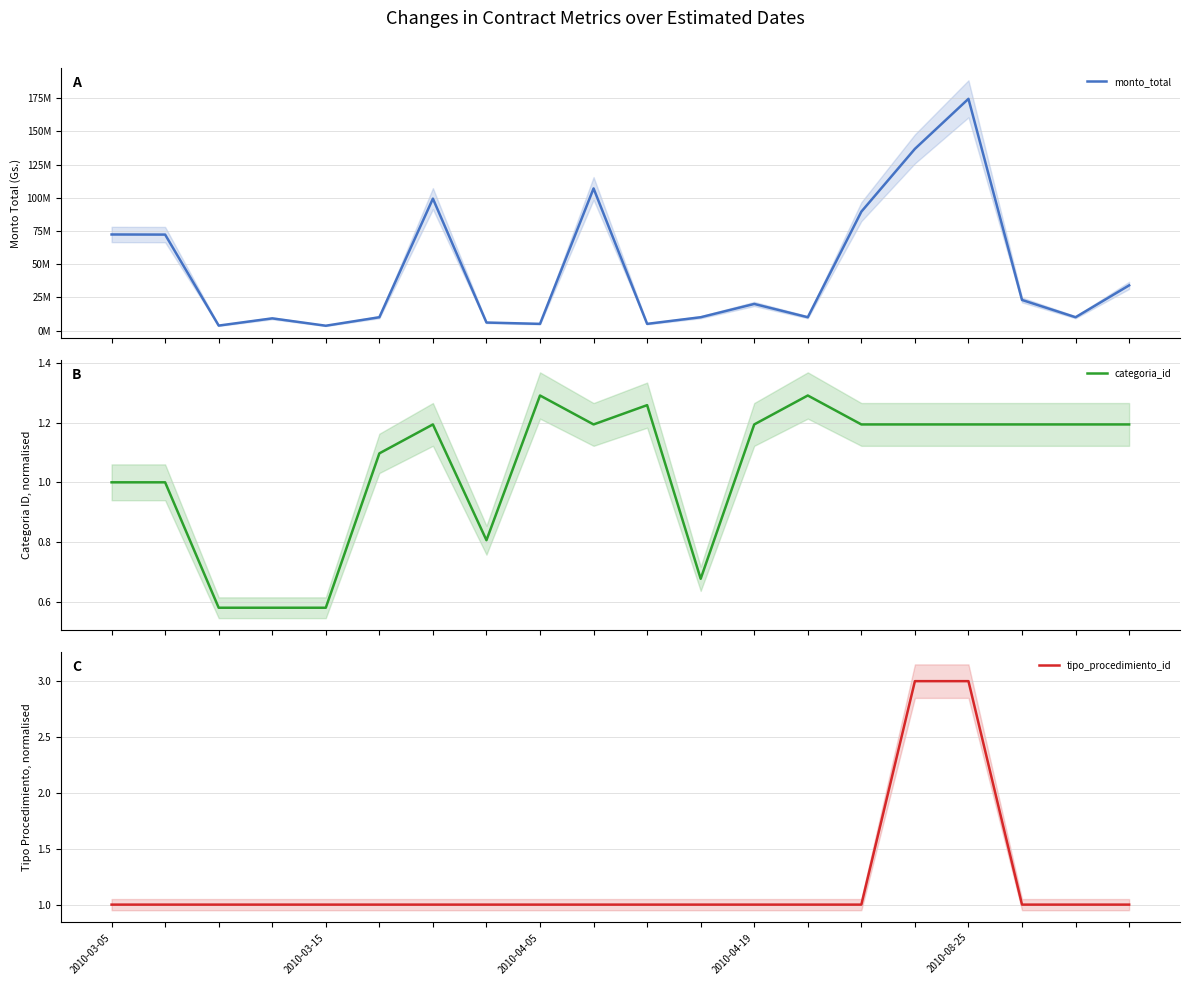

What are all the series names shown in the legend?

monto_total, categoria_id, tipo_procedimiento_id